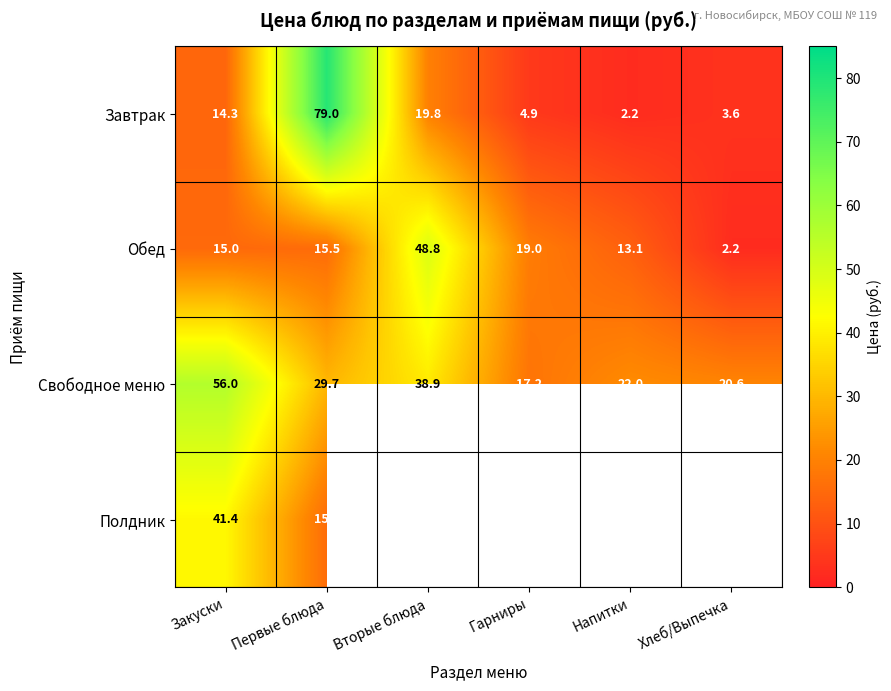

What is the spread (max minus min) of values at Напитки?

19.8